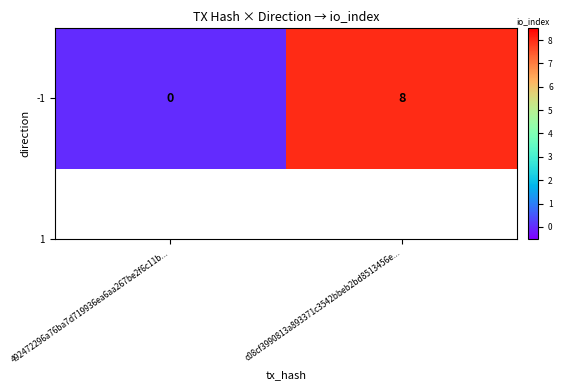

Count the number of data series in this chart.

1